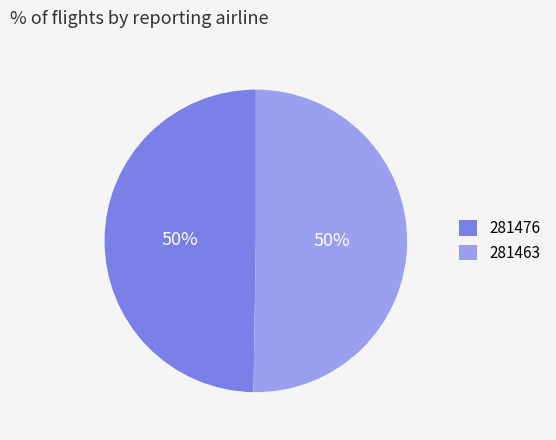

How many slices are in this pie chart?

2